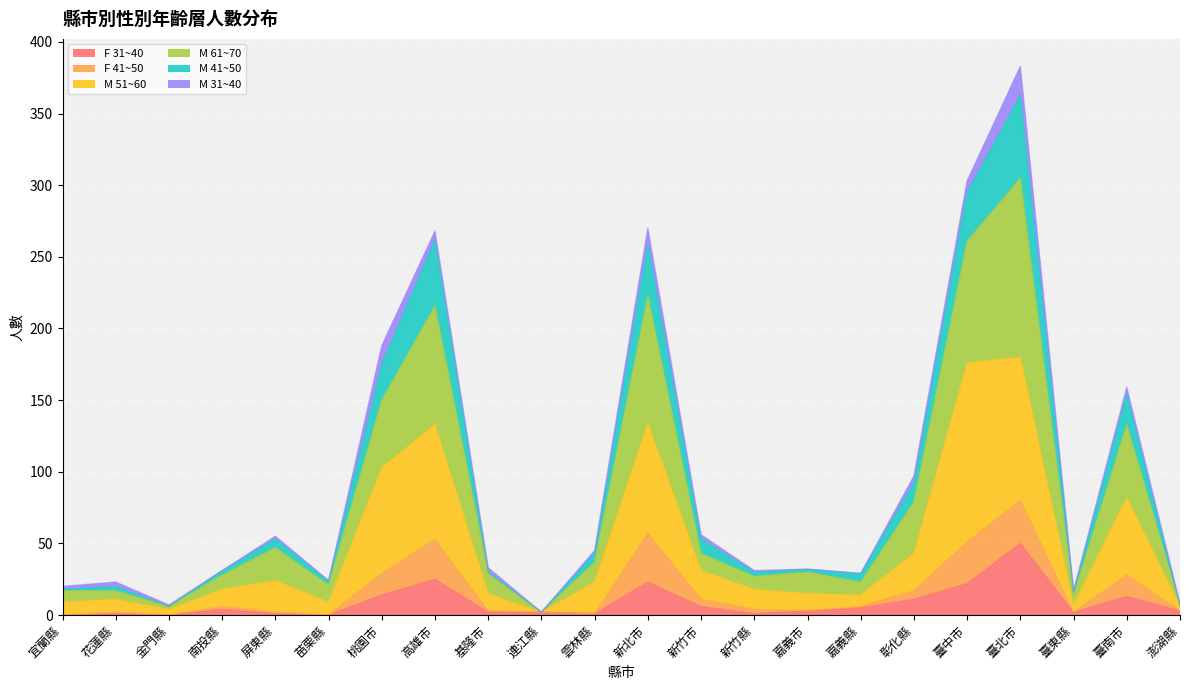

How many values in the F 31~40 series exceed 3?

10